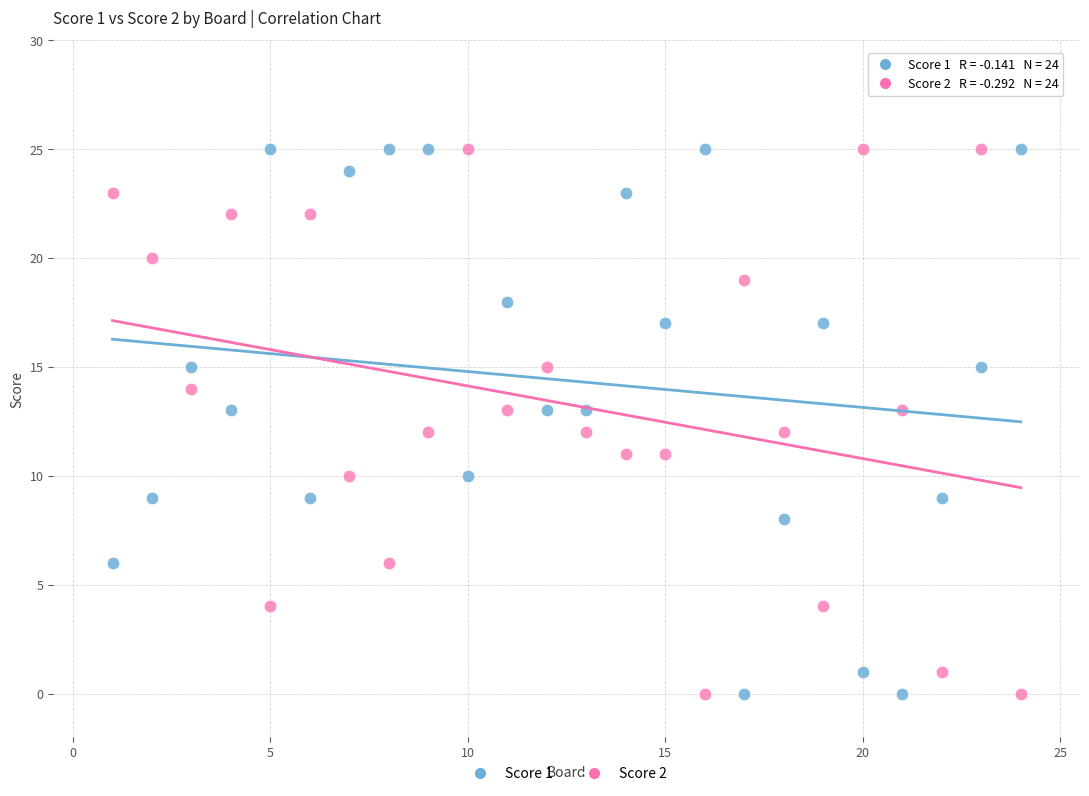

Across all data points, what is the range of Y values (max minus min)?

25